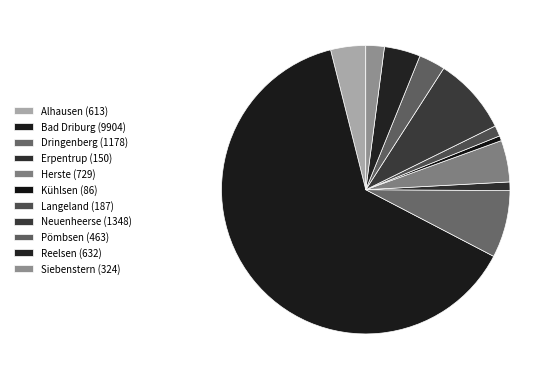

Which slice is the smallest?

Kühlsen